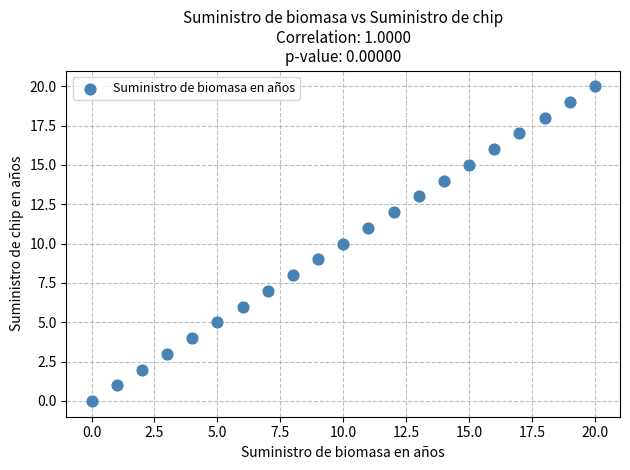

What is the range of Y values (max minus min)?

20